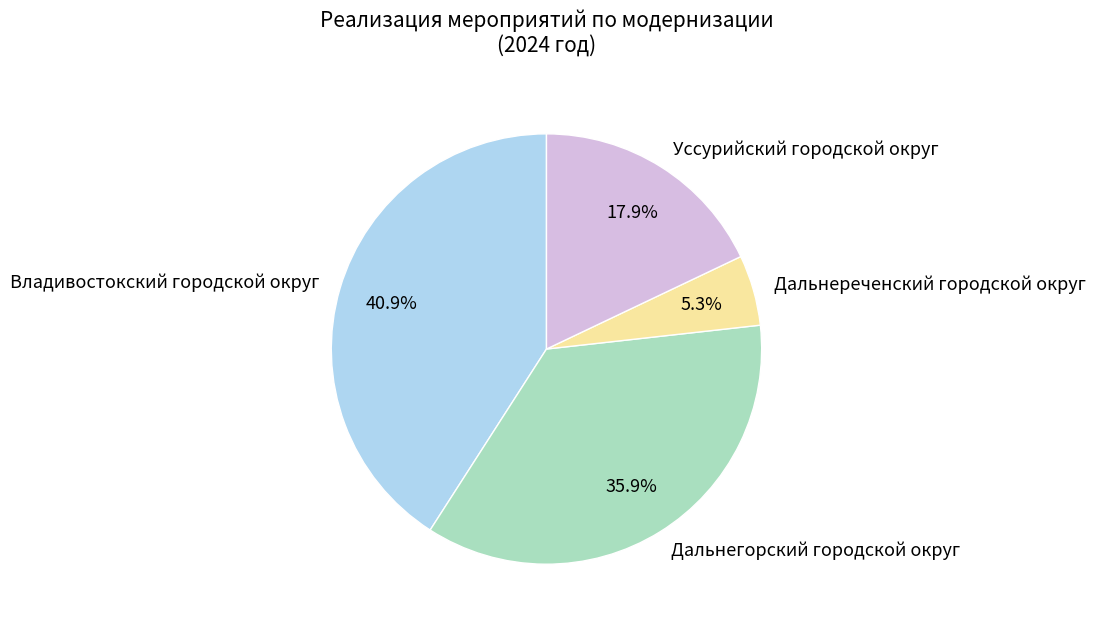

To the nearest percent, what percentage of the pie is Дальнегорский городской округ?

36%